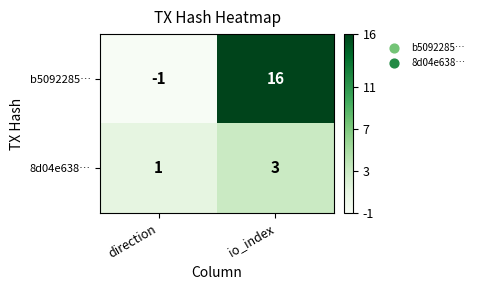

True or false: b5092285… has a value of 16 at io_index.

True